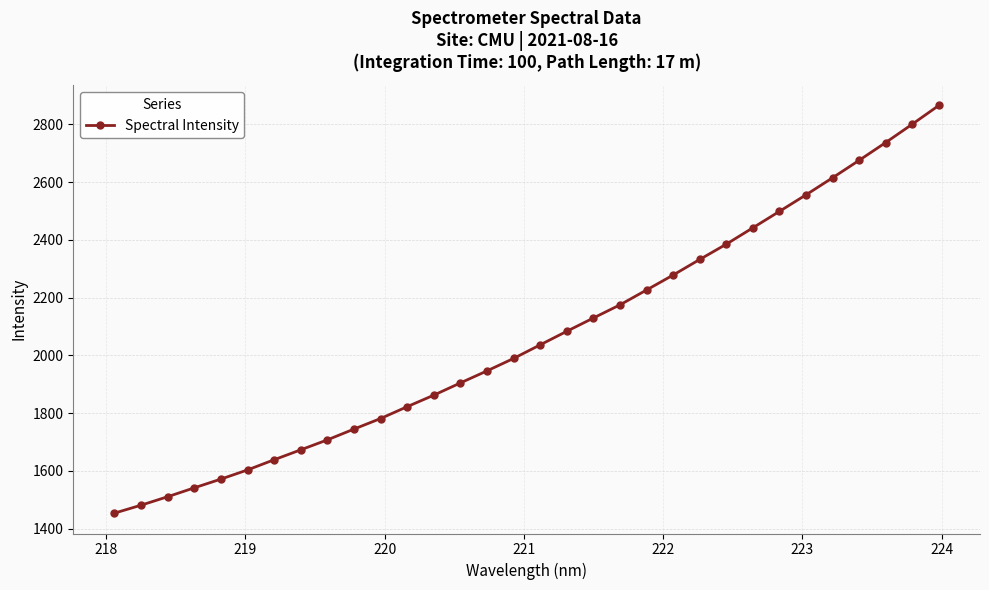

Reading left to right, what are all the values shown in this chart?

1454.0	1481.5	1510.9	1541.7	1571.9	1603.6	1638.8	1673.2	1707.6	1744.9	1781.5	1822.5	1862.3	1904.7	1946.4	1989.4	2036.5	2083.3	2129.3	2174.8	2226.2	2278.0	2331.9	2384.8	2441.4	2498.3	2555.6	2614.6	2675.0	2736.5	2800.1	2864.9